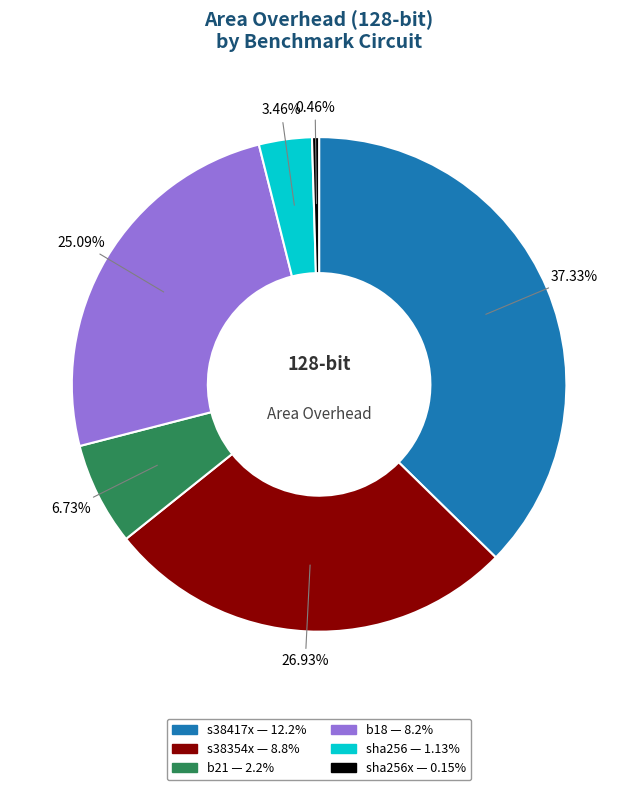

To the nearest percent, what is the difference between the largest and smallest slice percentages?

37%